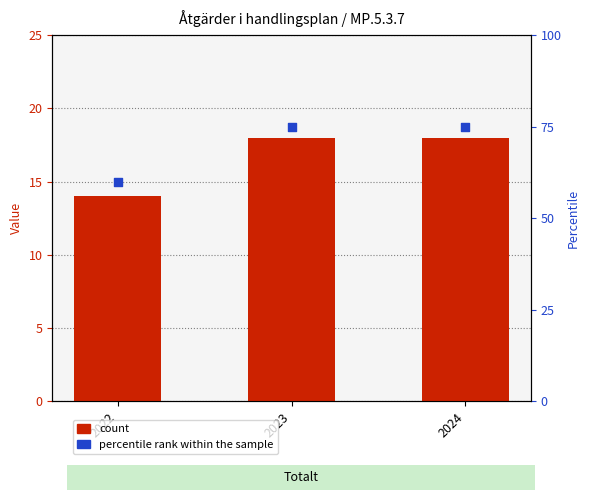

At how many categories does at least one series exceed 47?

3